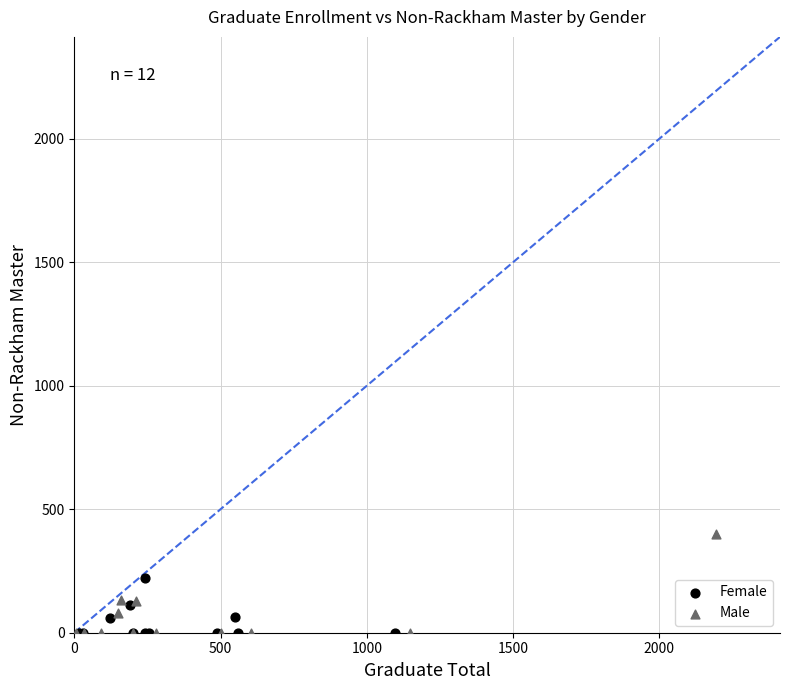

Which series contains the highest Y value?

Male